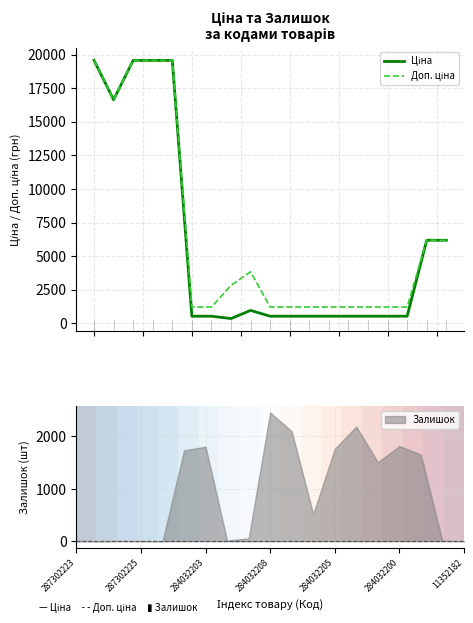

Which category has the highest value in the Ціна series?

287302223